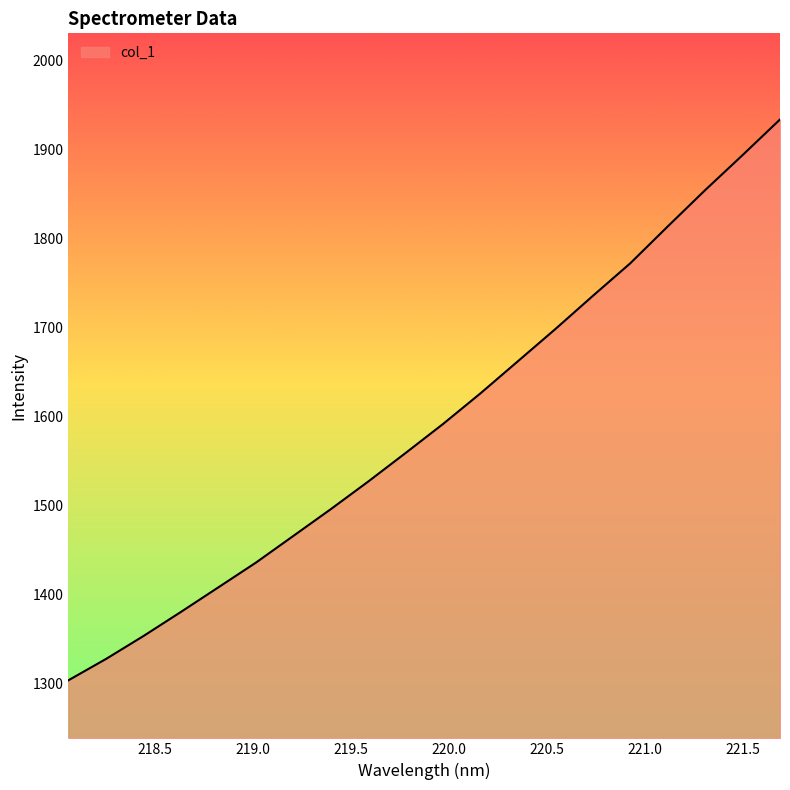

How many distinct data groups are displayed?

1